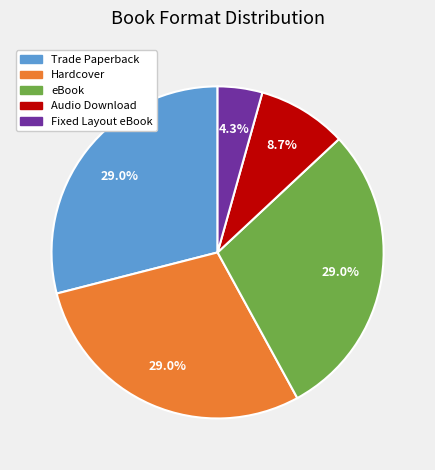

What portion of the pie excludes eBook?

71.0%